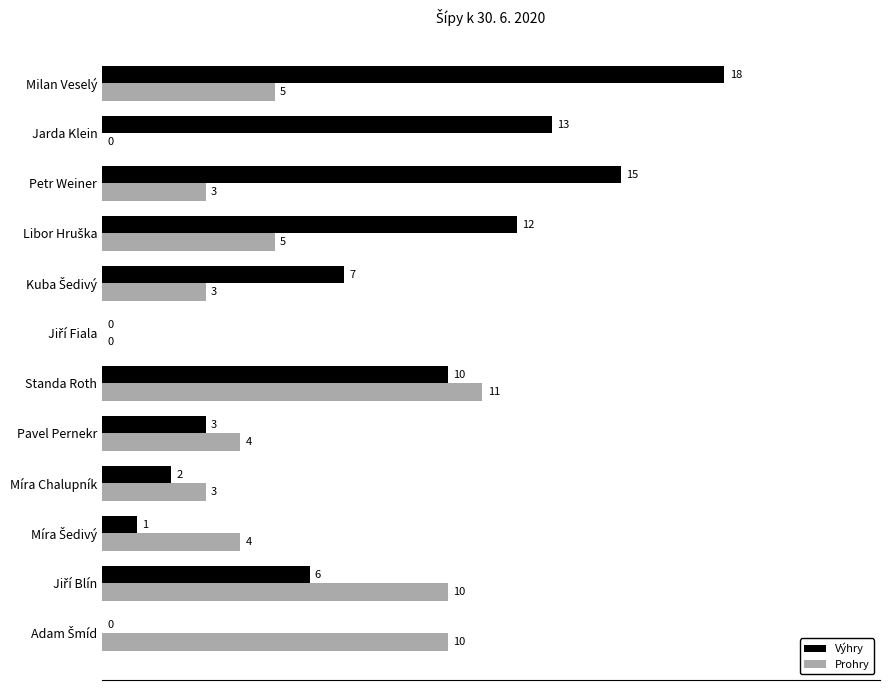

The Výhry series shows 5 at Pavel Pernekr. True or false?

False